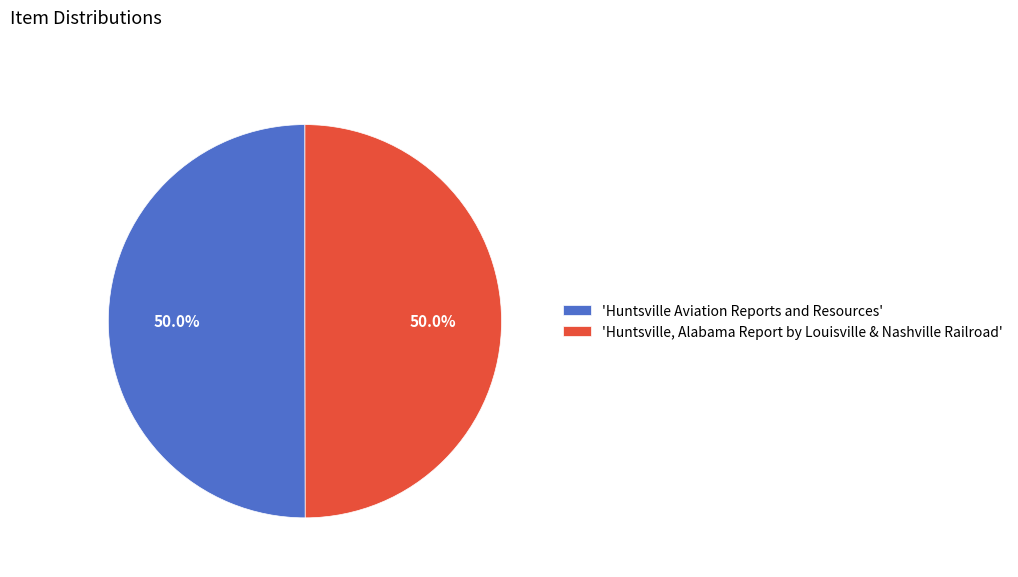

What is the ratio of the value at 'Huntsville Aviation Reports and Resources' to the value at 'Huntsville, Alabama Report by Louisville & Nashville Railroad'?

1.0